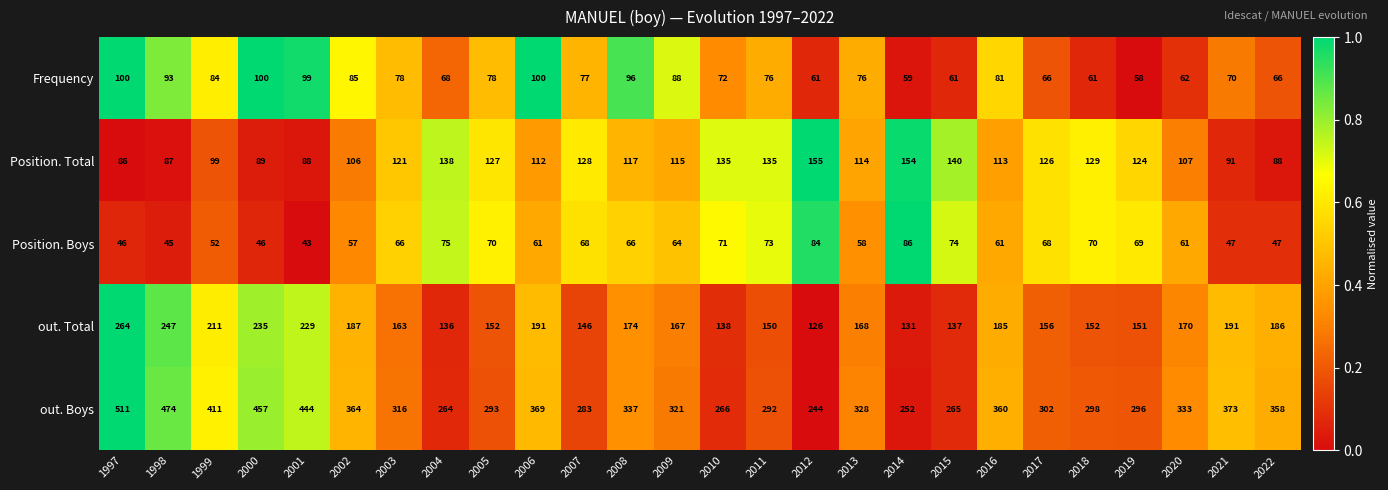

The value of out. Boys at 2007 is 283. True or false?

True